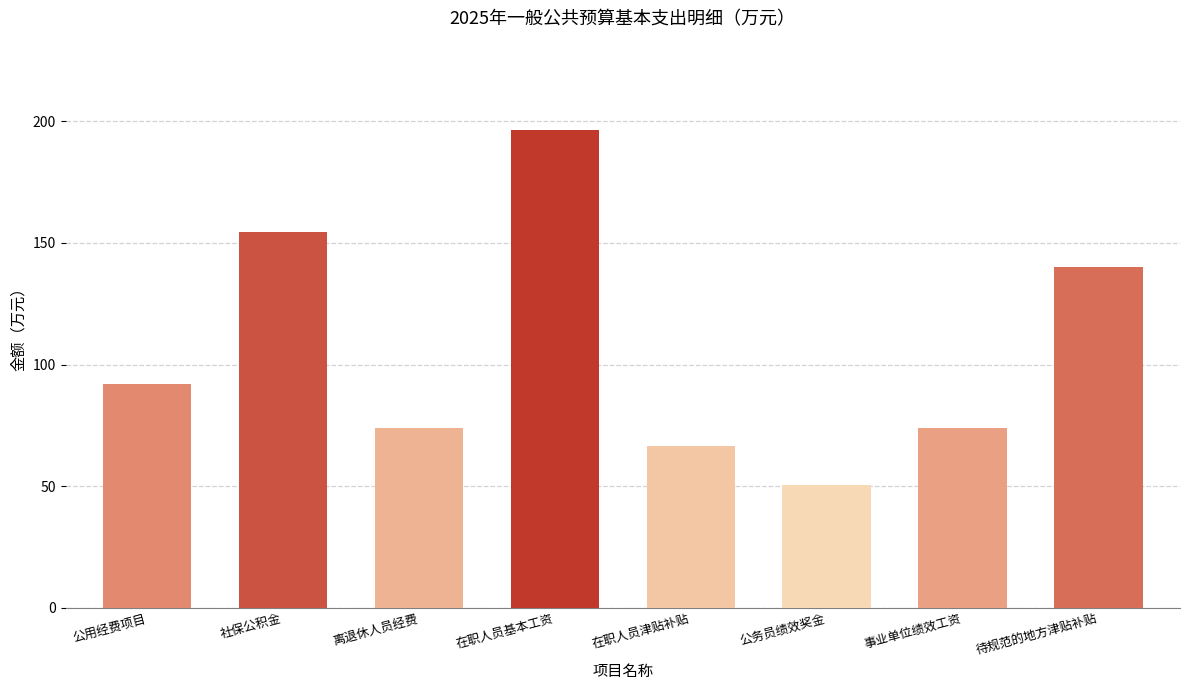

What is the difference between the values at 事业单位绩效工资 and 离退休人员经费?

0.3